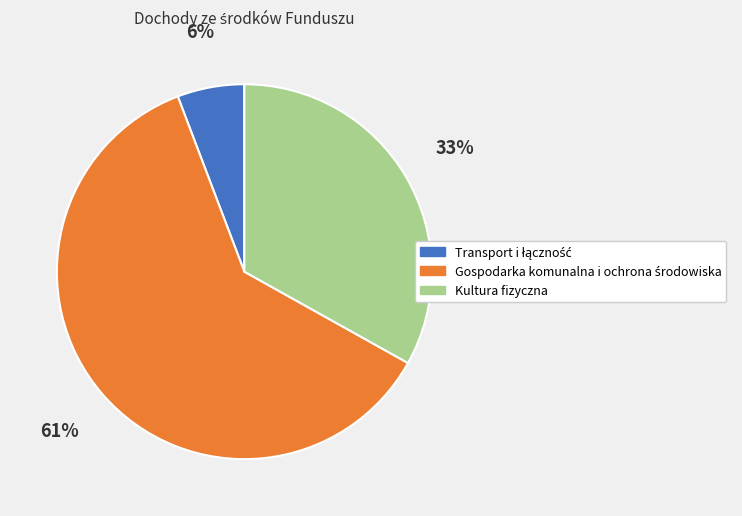

True or false: Kultura fizyczna accounts for 33% of the total.

True